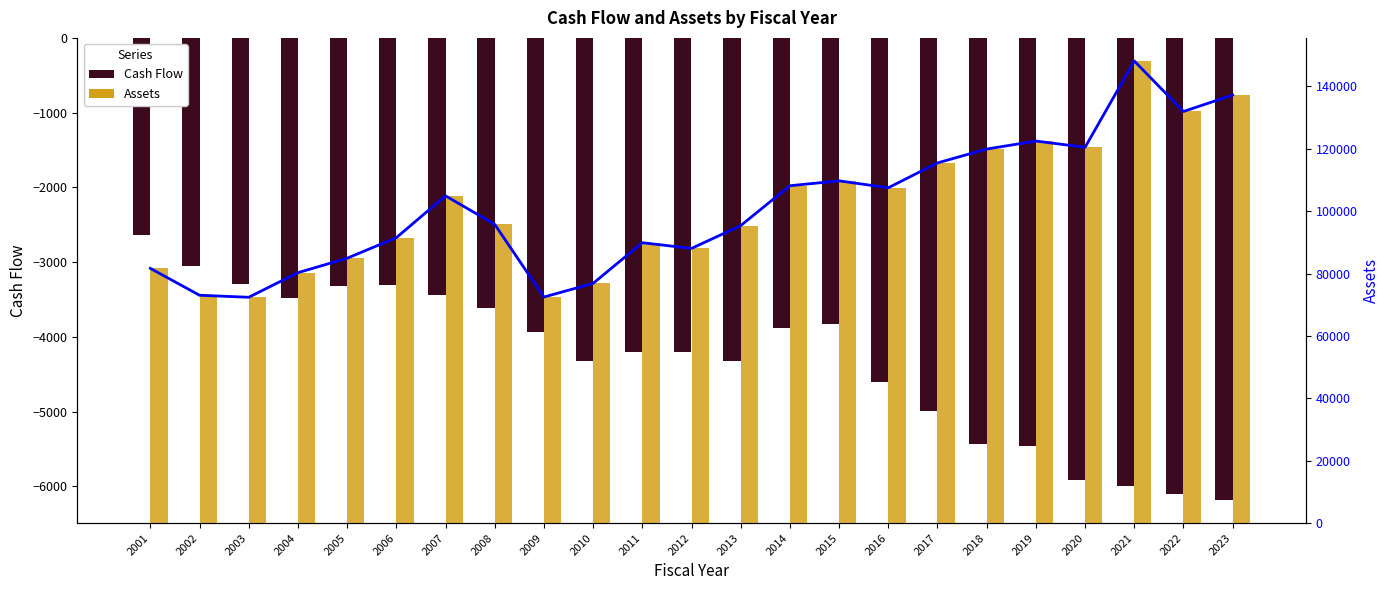

The value of Assets (bar) at 2013 is 95367.0. True or false?

True